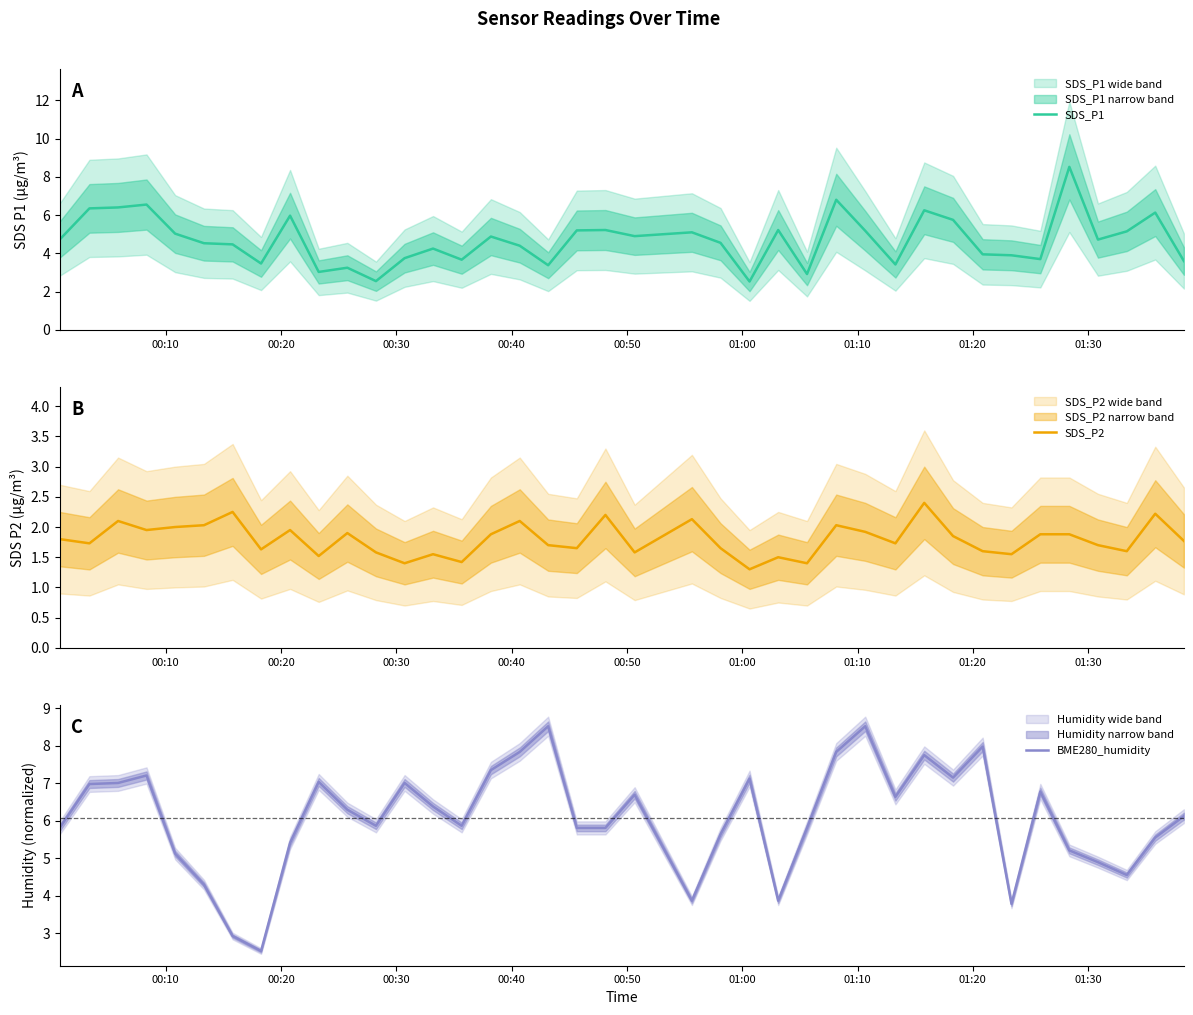

Does the chart display data point markers on the line(s)?

No